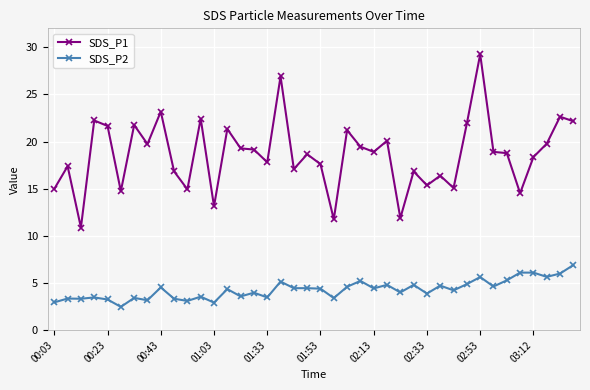

What is the maximum value for SDS_P2?

6.9